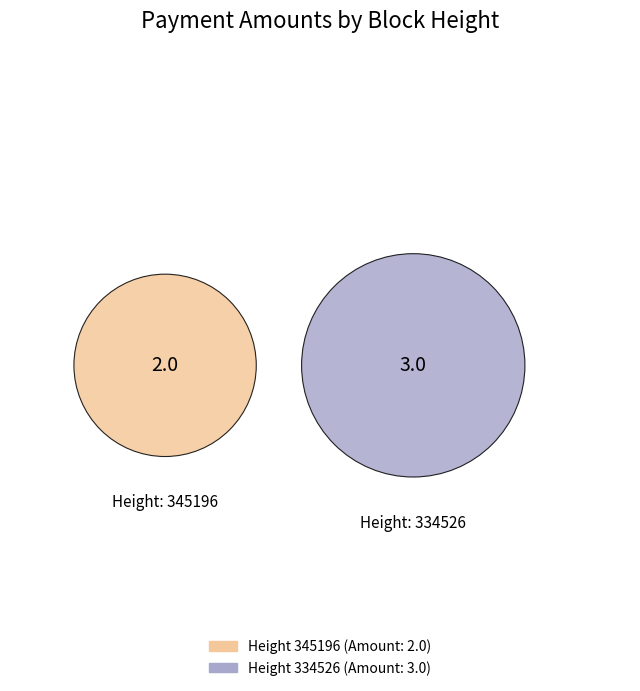

To the nearest percent, what portion does 345196 represent?

40%